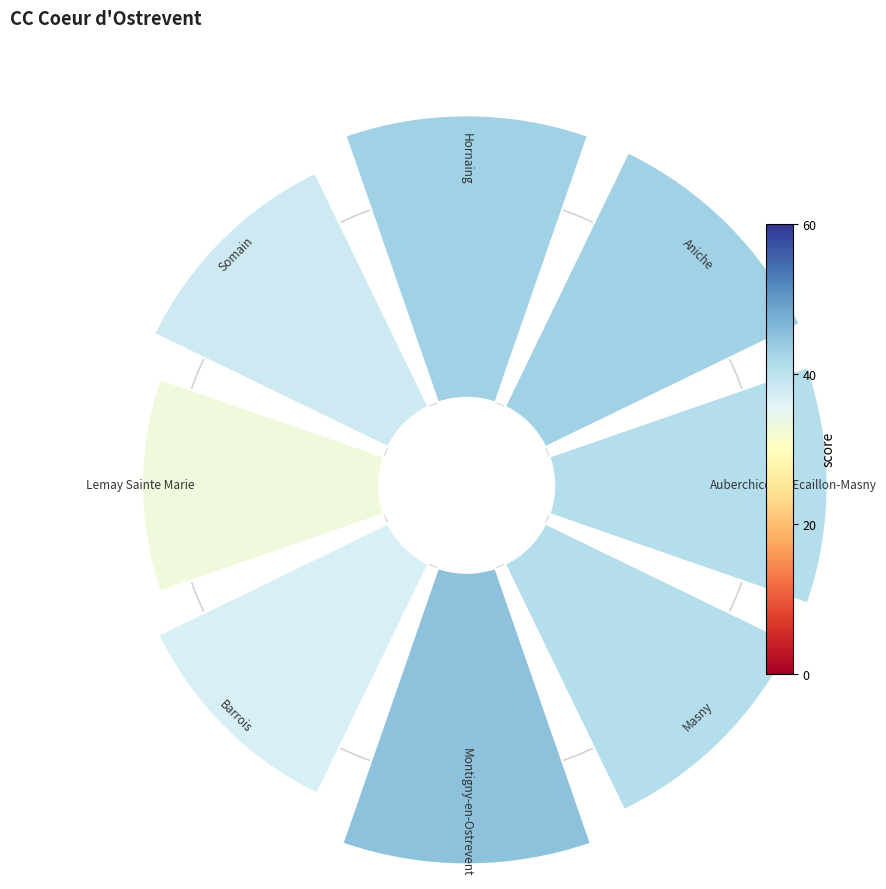

How many segments does this pie chart have?

8